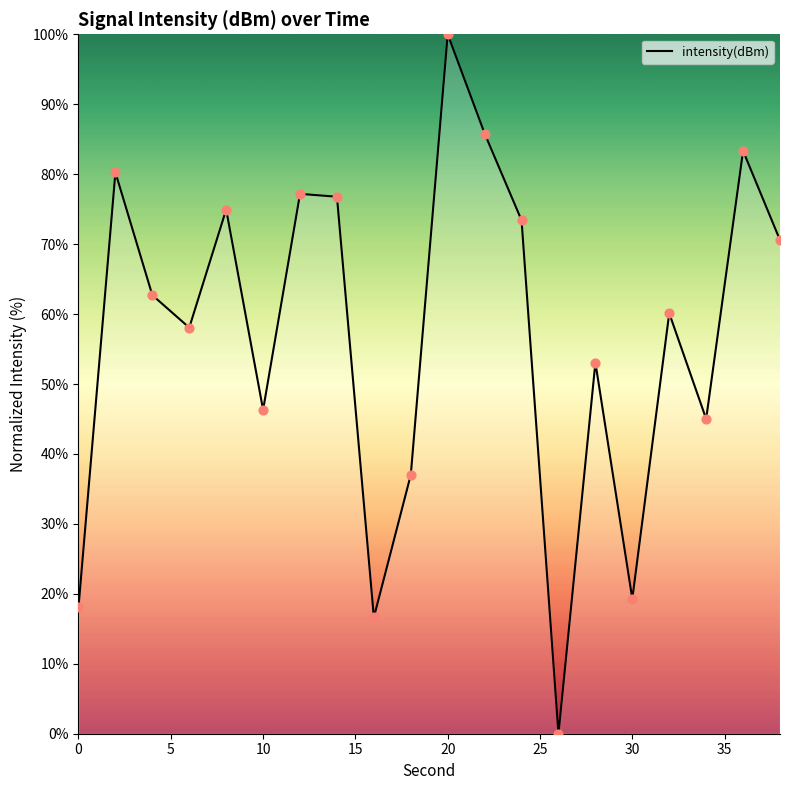

What is the difference between the maximum and minimum values?

100.0